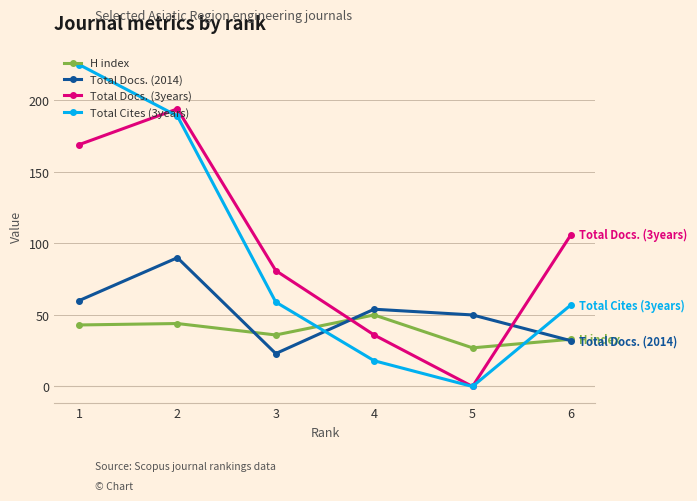

Is this an area chart (filled region under the line)?

No